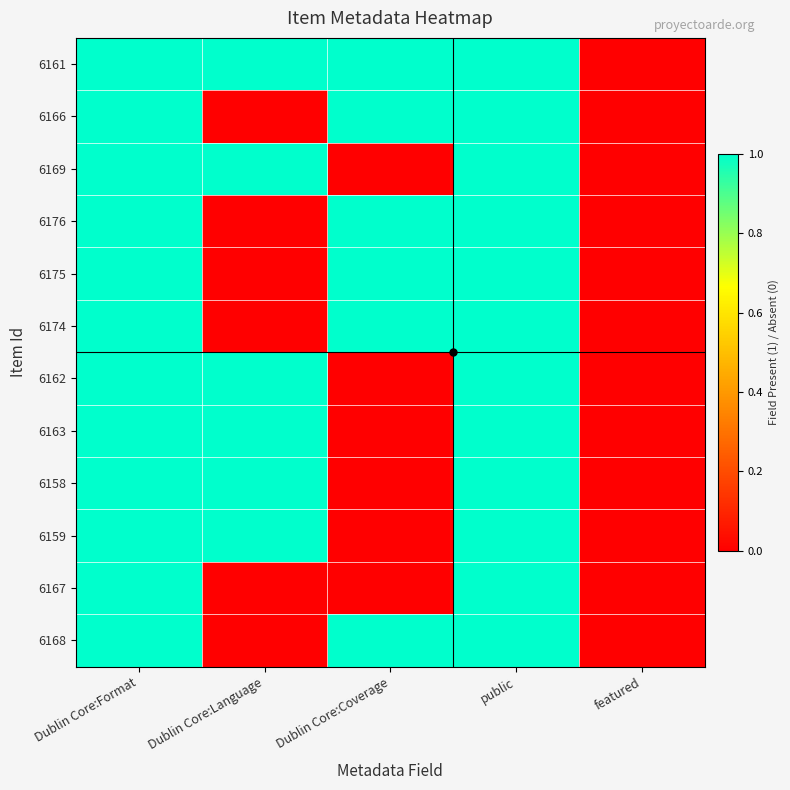

Reading right to left, extract all data points from this chart.

6161: featured=0	public=1	Dublin Core:Coverage=1	Dublin Core:Language=1	Dublin Core:Format=1
6166: featured=0	public=1	Dublin Core:Coverage=1	Dublin Core:Language=0	Dublin Core:Format=1
6169: featured=0	public=1	Dublin Core:Coverage=0	Dublin Core:Language=1	Dublin Core:Format=1
6176: featured=0	public=1	Dublin Core:Coverage=1	Dublin Core:Language=0	Dublin Core:Format=1
6175: featured=0	public=1	Dublin Core:Coverage=1	Dublin Core:Language=0	Dublin Core:Format=1
6174: featured=0	public=1	Dublin Core:Coverage=1	Dublin Core:Language=0	Dublin Core:Format=1
6162: featured=0	public=1	Dublin Core:Coverage=0	Dublin Core:Language=1	Dublin Core:Format=1
6163: featured=0	public=1	Dublin Core:Coverage=0	Dublin Core:Language=1	Dublin Core:Format=1
6158: featured=0	public=1	Dublin Core:Coverage=0	Dublin Core:Language=1	Dublin Core:Format=1
6159: featured=0	public=1	Dublin Core:Coverage=0	Dublin Core:Language=1	Dublin Core:Format=1
6167: featured=0	public=1	Dublin Core:Coverage=0	Dublin Core:Language=0	Dublin Core:Format=1
6168: featured=0	public=1	Dublin Core:Coverage=1	Dublin Core:Language=0	Dublin Core:Format=1